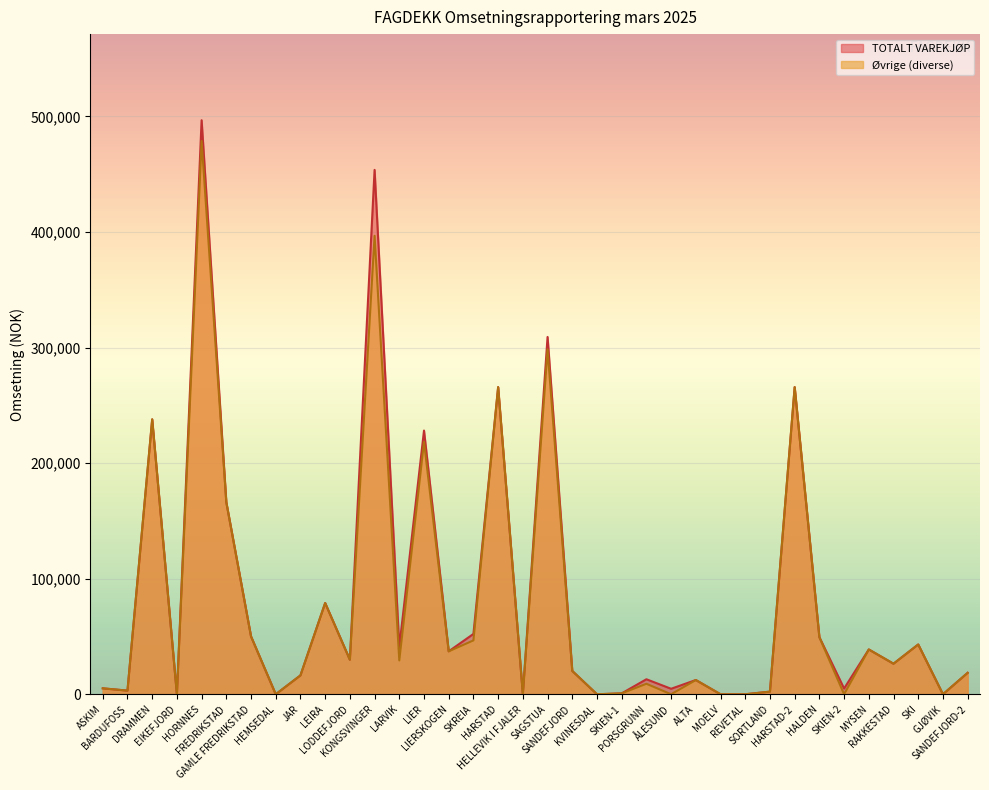

What is the label of the 3rd point from the left?

DRAMMEN